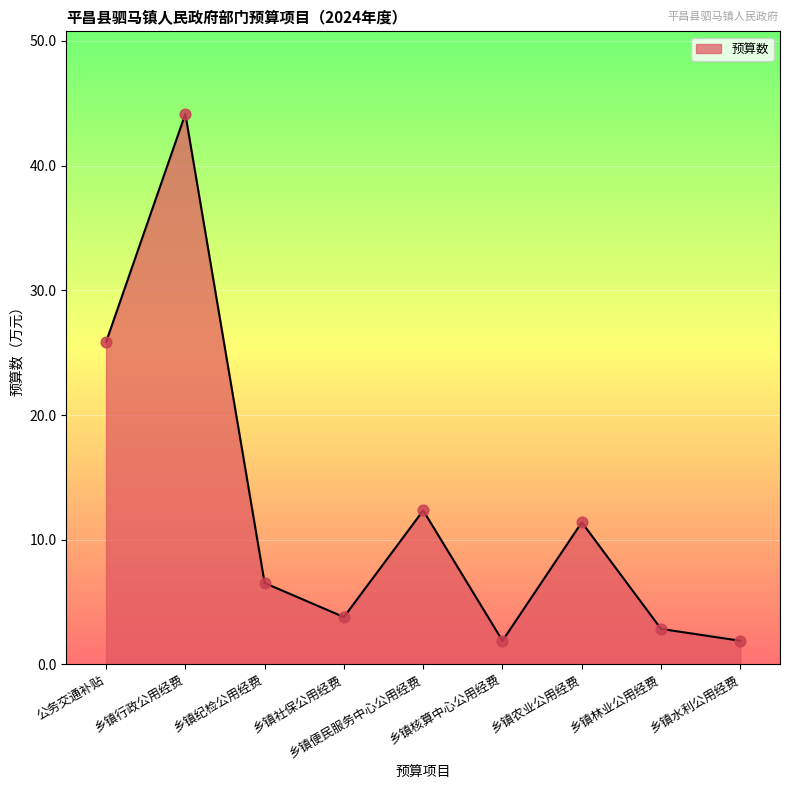

What is the ratio of the value at 乡镇农业公用经费 to the value at 公务交通补贴?

0.4